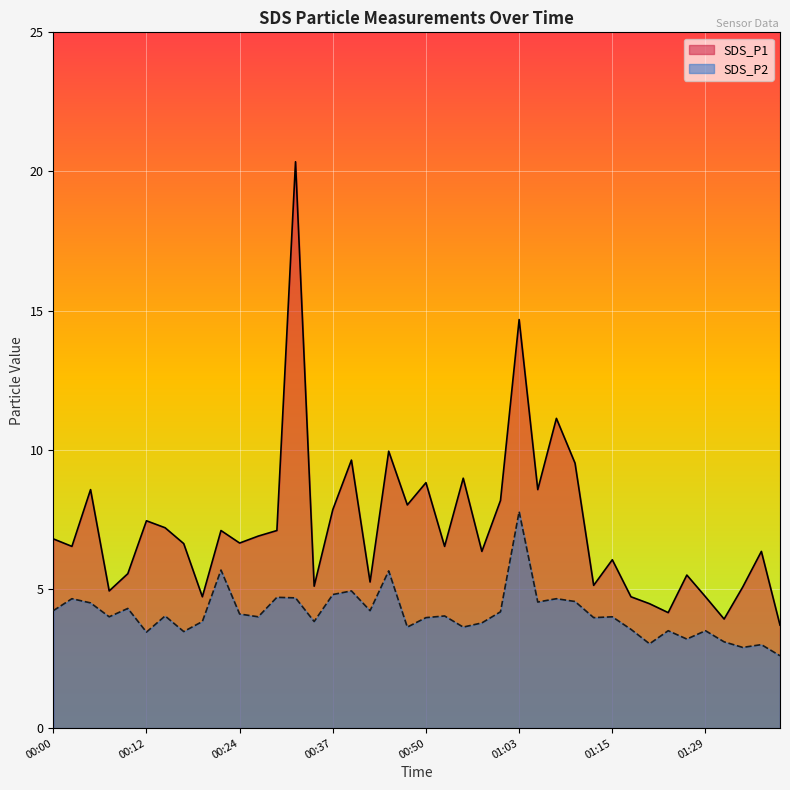

What is the average value of the SDS_P1 series?

7.2